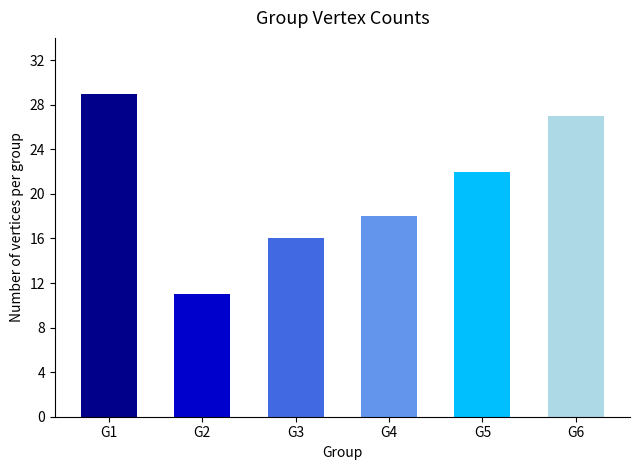

What is the value of the 5th bar from the left?

22